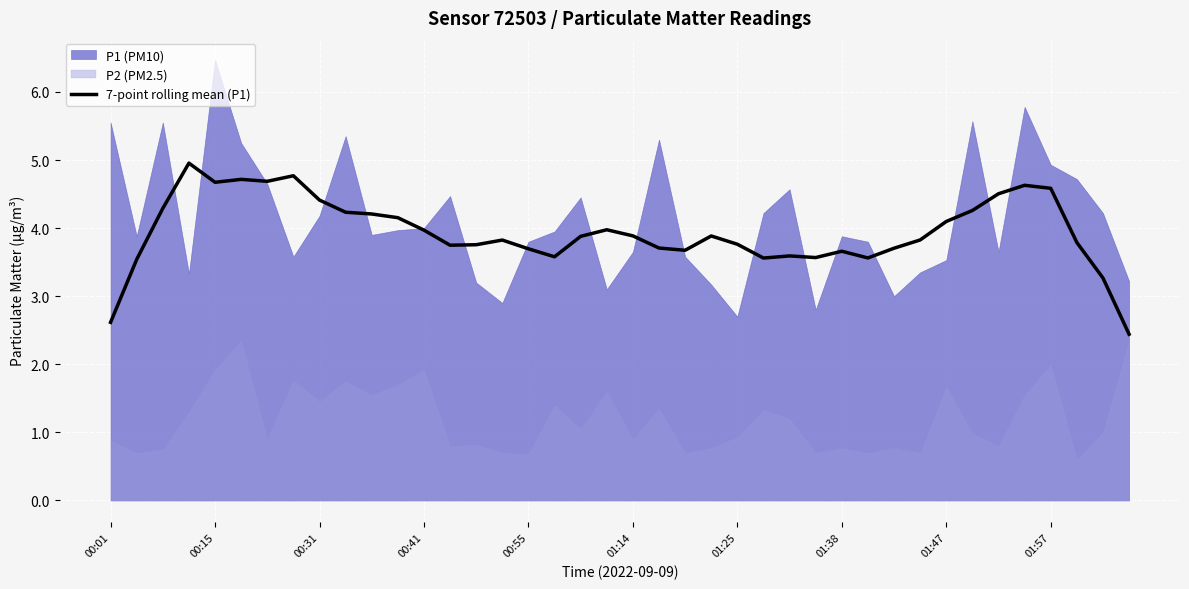

Where is the data nearest to the value 3?

38